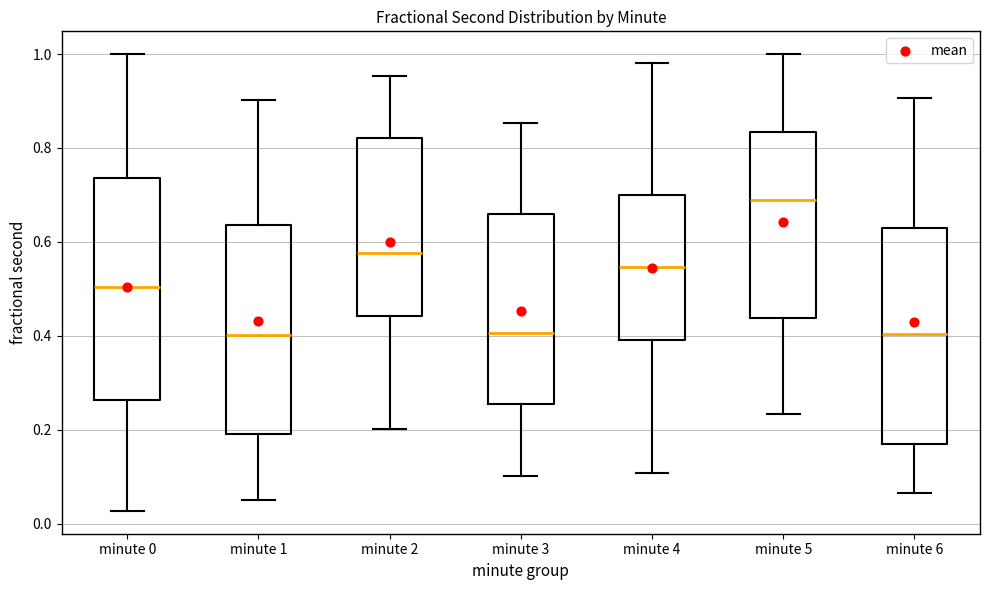

Reading left to right, read every box against the y-axis: the position of its median line, the range the box covers, and the ends of its whiskers. The values are not printed on the chart, so give them approximately, as read against the axis.

minute 0: median 0.50, box 0.26 to 0.74, whiskers 0.02 to 1.00
minute 1: median 0.40, box 0.20 to 0.64, whiskers 0.06 to 0.90
minute 2: median 0.58, box 0.44 to 0.82, whiskers 0.20 to 0.96
minute 3: median 0.40, box 0.26 to 0.66, whiskers 0.10 to 0.86
minute 4: median 0.54, box 0.40 to 0.70, whiskers 0.10 to 0.98
minute 5: median 0.68, box 0.44 to 0.84, whiskers 0.24 to 1.00
minute 6: median 0.40, box 0.16 to 0.62, whiskers 0.06 to 0.90